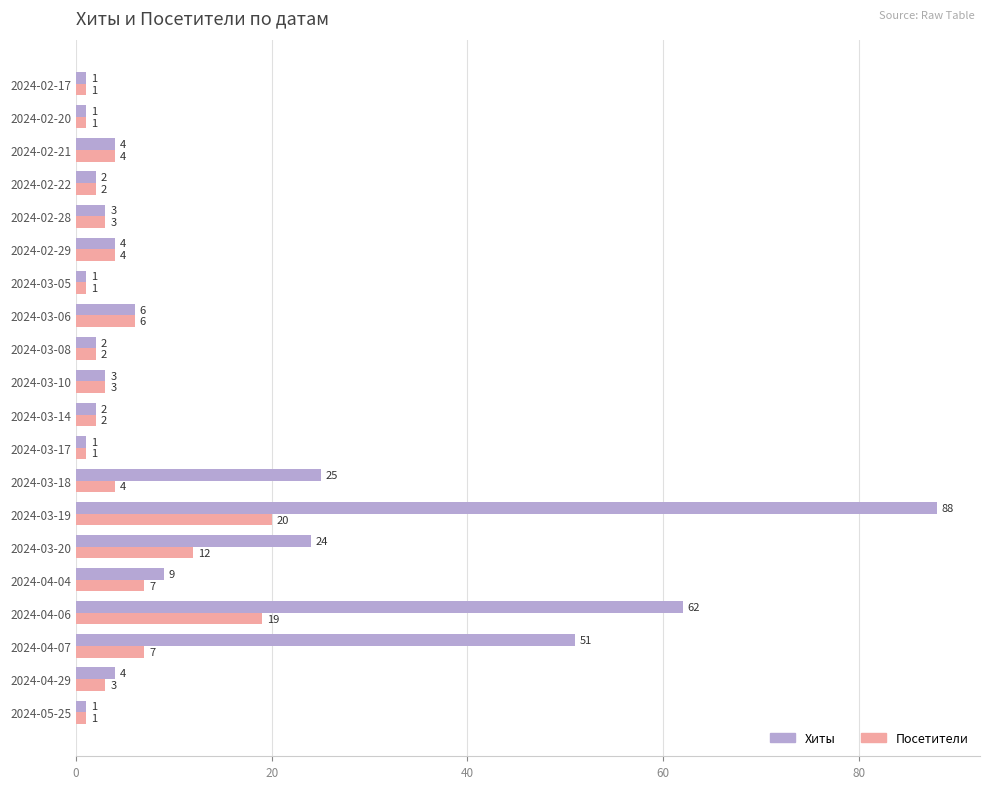

List the series in order of their peak value, lowest first.

Посетители, Хиты